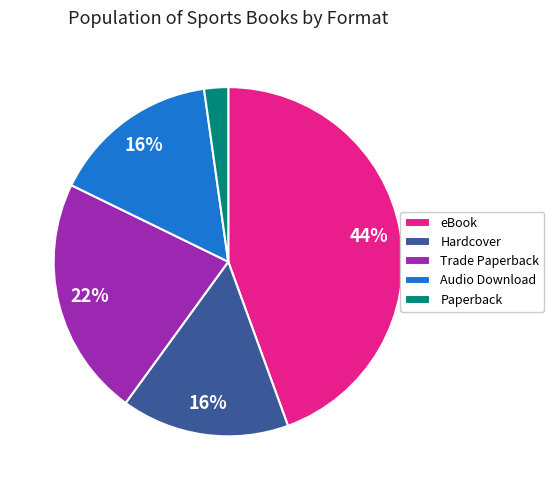

Which slice is the largest?

eBook